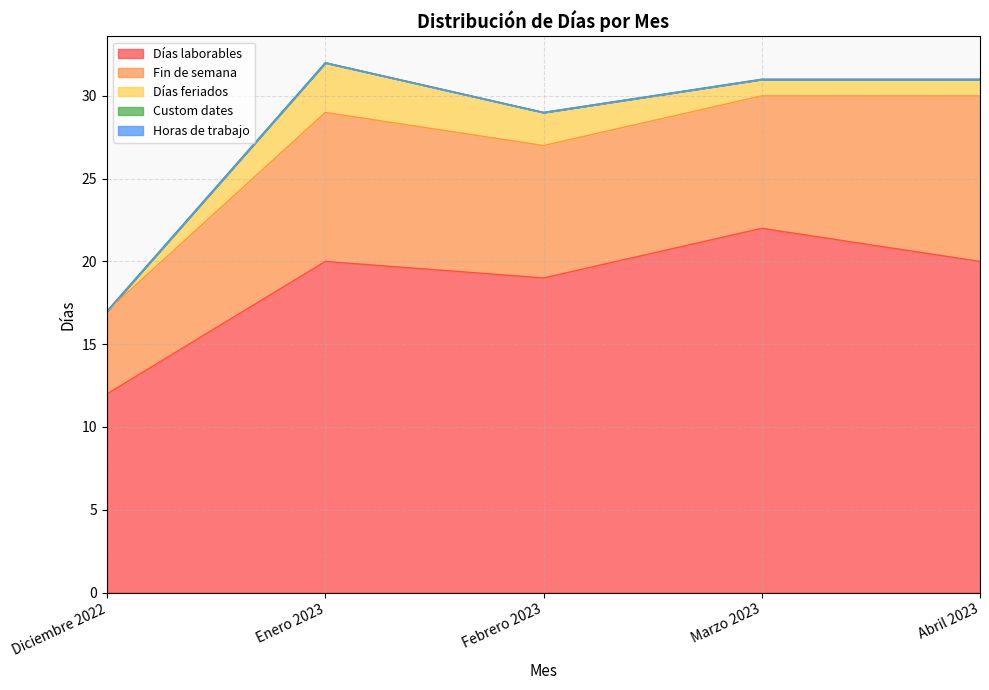

How many lines are shown in the chart?

5